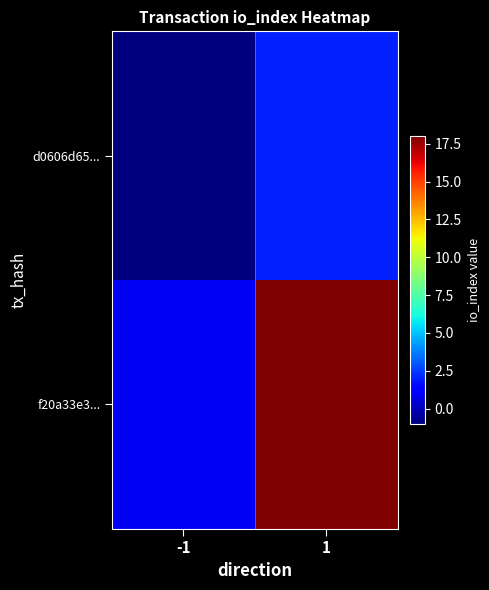

Which series has the largest total across all categories?

f20a33e3...